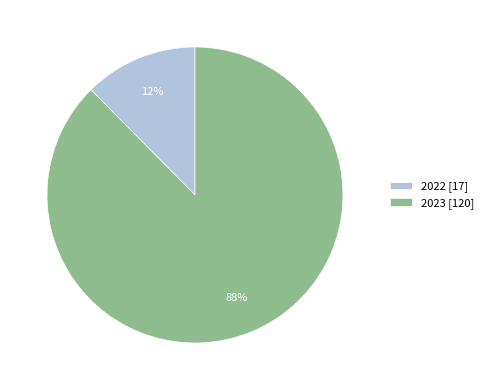

The 2022 slice represents 12% of the pie. True or false?

True